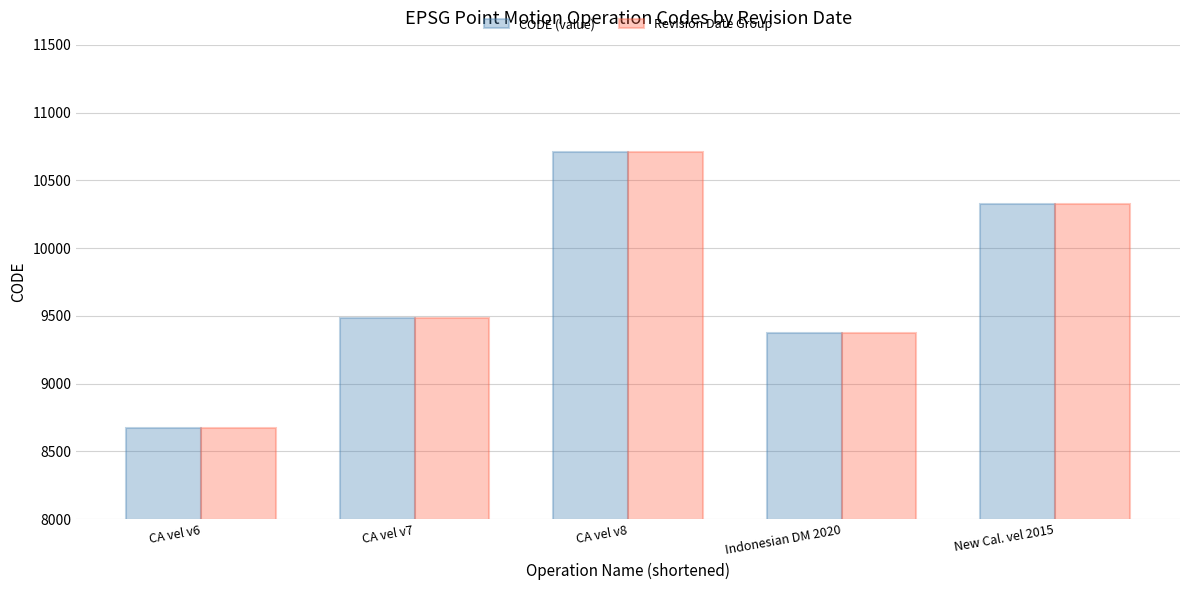

What is the sum of all CODE (value) values?

48564